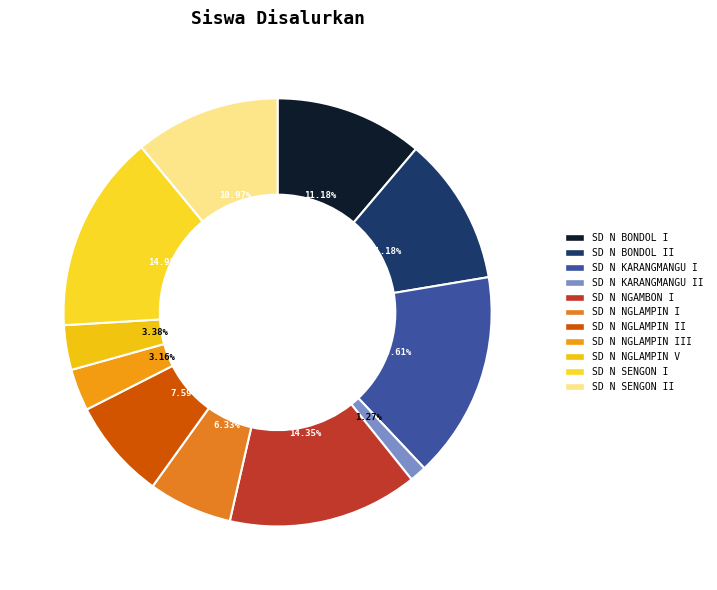

Rank the categories by value from lowest to highest.

SD NEGERI KARANGMANGU II NGAMBON, SD NEGERI NGLAMPIN III NGAMBON, SD NEGERI NGLAMPIN V NGAMBON, SD NEGERI NGLAMPIN I NGAMBON, SD NEGERI NGLAMPIN II NGAMBON, SD NEGERI SENGON II NGAMBON, SD NEGERI BONDOL I NGAMBON, SD NEGERI BONDOL II, SD NEGERI NGAMBON I NGAMBON, SD NEGERI SENGON I NGAMBON, SD NEGERI KARANGMANGU I NGAMBON